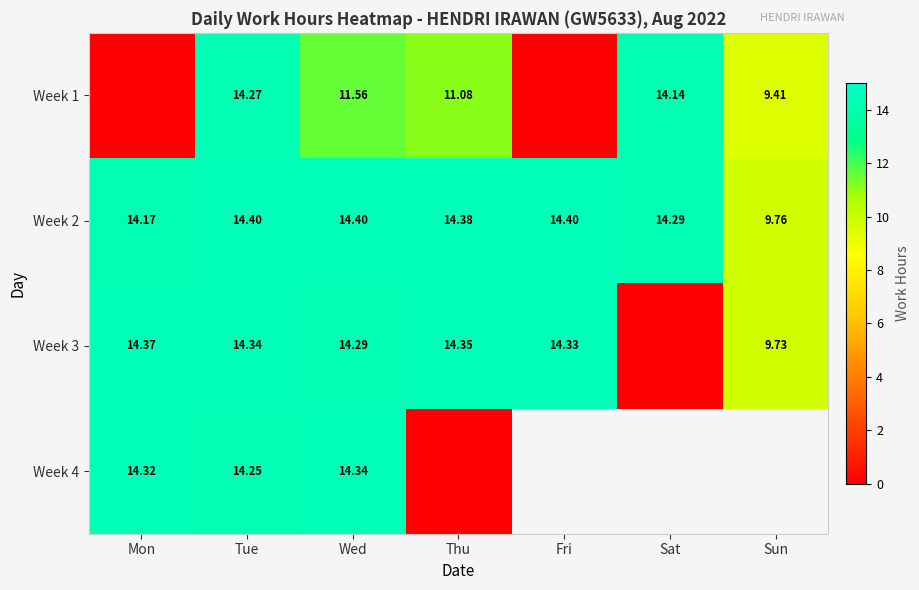

At which label is Week 2 closest to 12?

Mon